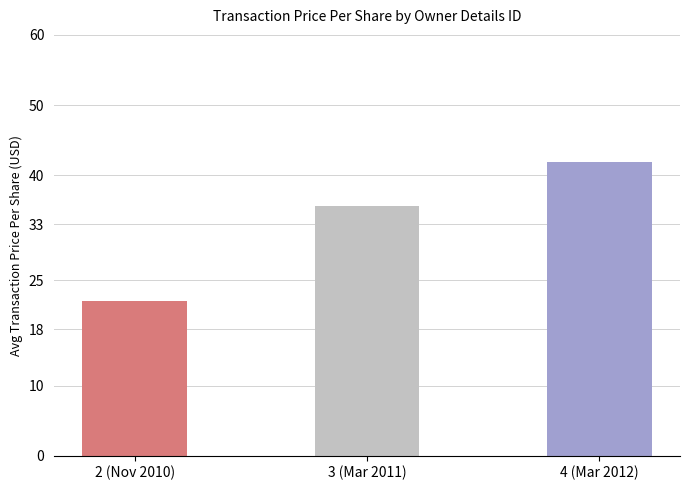

Between 3 and 4, which is larger?

4